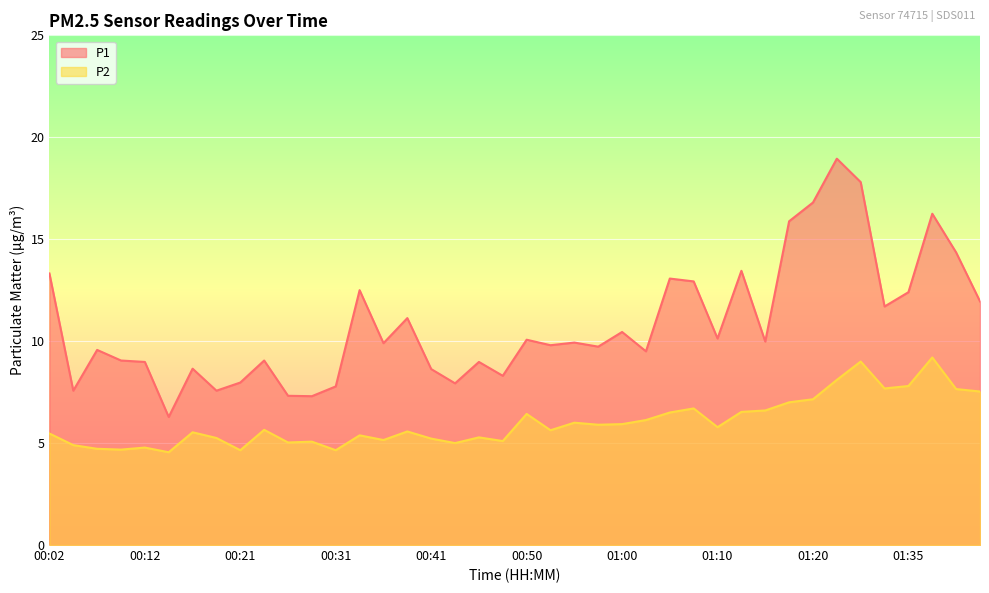

Reading left to right, list all the values displayed in this chart.

P1: 00:02=13.3	00:04=7.6	00:07=9.6	00:09=9.1	00:12=9.0	00:14=6.3	00:16=8.7	00:19=7.6	00:21=8.0	00:24=9.1	00:26=7.3	00:29=7.3	00:31=7.8	00:33=12.5	00:36=9.9	00:38=11.1	00:41=8.6	00:43=7.9	00:46=9.0	00:48=8.3	00:50=10.1	00:53=9.8	00:55=9.9	00:58=9.7	01:00=10.4	01:03=9.5	01:05=13.1	01:08=12.9	01:10=10.1	01:13=13.4	01:15=10.0	01:17=15.9	01:20=16.8	01:28=18.9	01:31=17.8	01:33=11.7	01:35=12.4	01:38=16.2	01:40=14.3	01:43=11.9
P2: 00:02=5.5	00:04=4.9	00:07=4.7	00:09=4.7	00:12=4.8	00:14=4.5	00:16=5.5	00:19=5.2	00:21=4.7	00:24=5.7	00:26=5.0	00:29=5.1	00:31=4.7	00:33=5.4	00:36=5.2	00:38=5.6	00:41=5.2	00:43=5.0	00:46=5.3	00:48=5.1	00:50=6.4	00:53=5.6	00:55=6.0	00:58=5.9	01:00=5.9	01:03=6.1	01:05=6.5	01:08=6.7	01:10=5.8	01:13=6.5	01:15=6.6	01:17=7.0	01:20=7.2	01:28=8.1	01:31=9.0	01:33=7.7	01:35=7.8	01:38=9.2	01:40=7.7	01:43=7.5